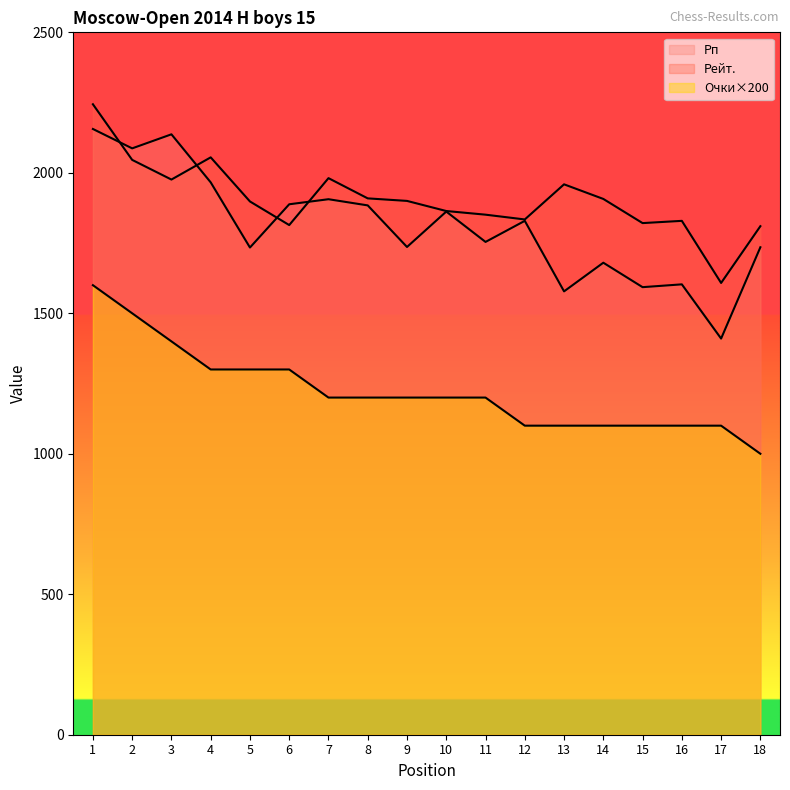

At how many categories does at least one series exceed 1947?

6